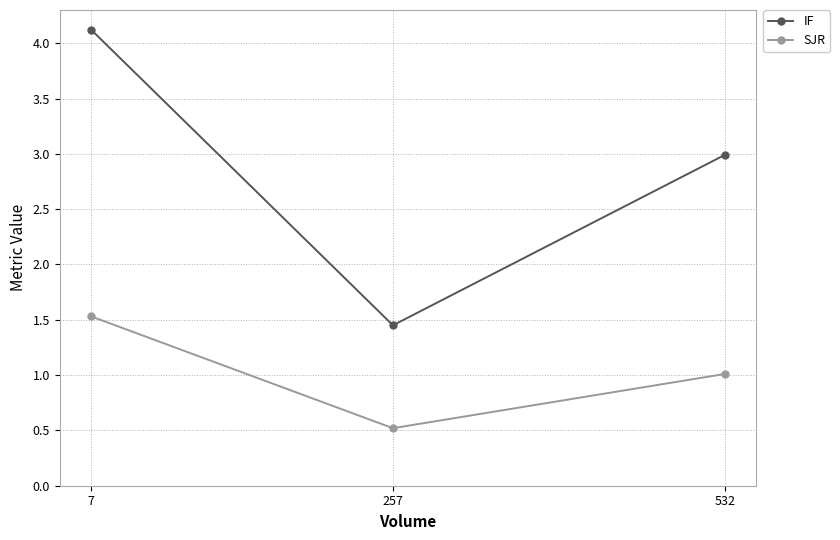

How many values in the SJR series exceed 1?

2